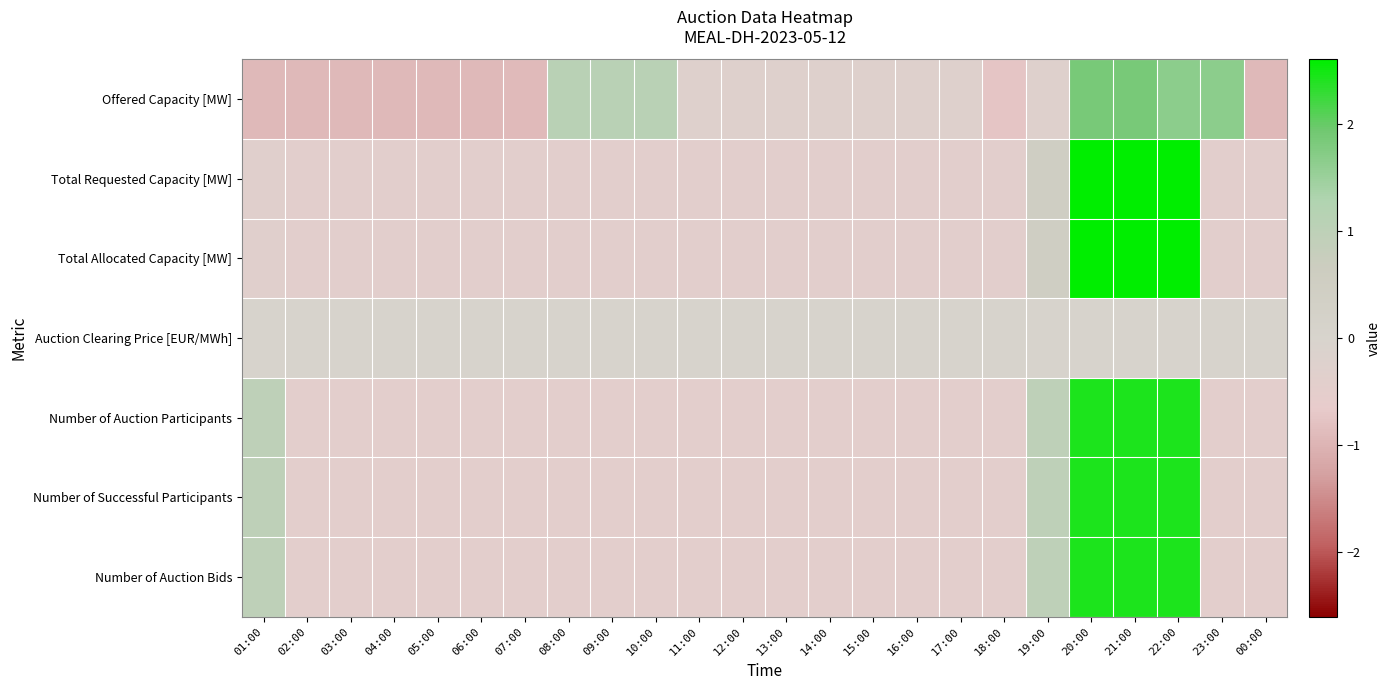

Which has a higher value, 03:00 or 19:00?

19:00